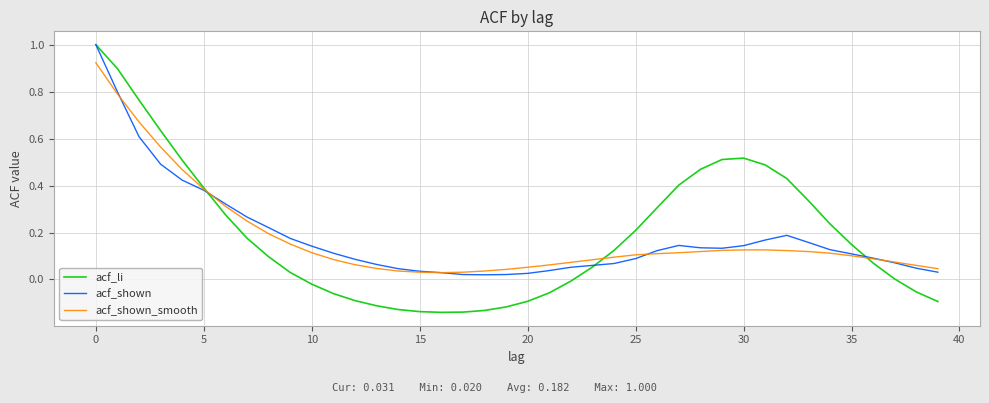

Which series has the widest spread of values?

acf_li